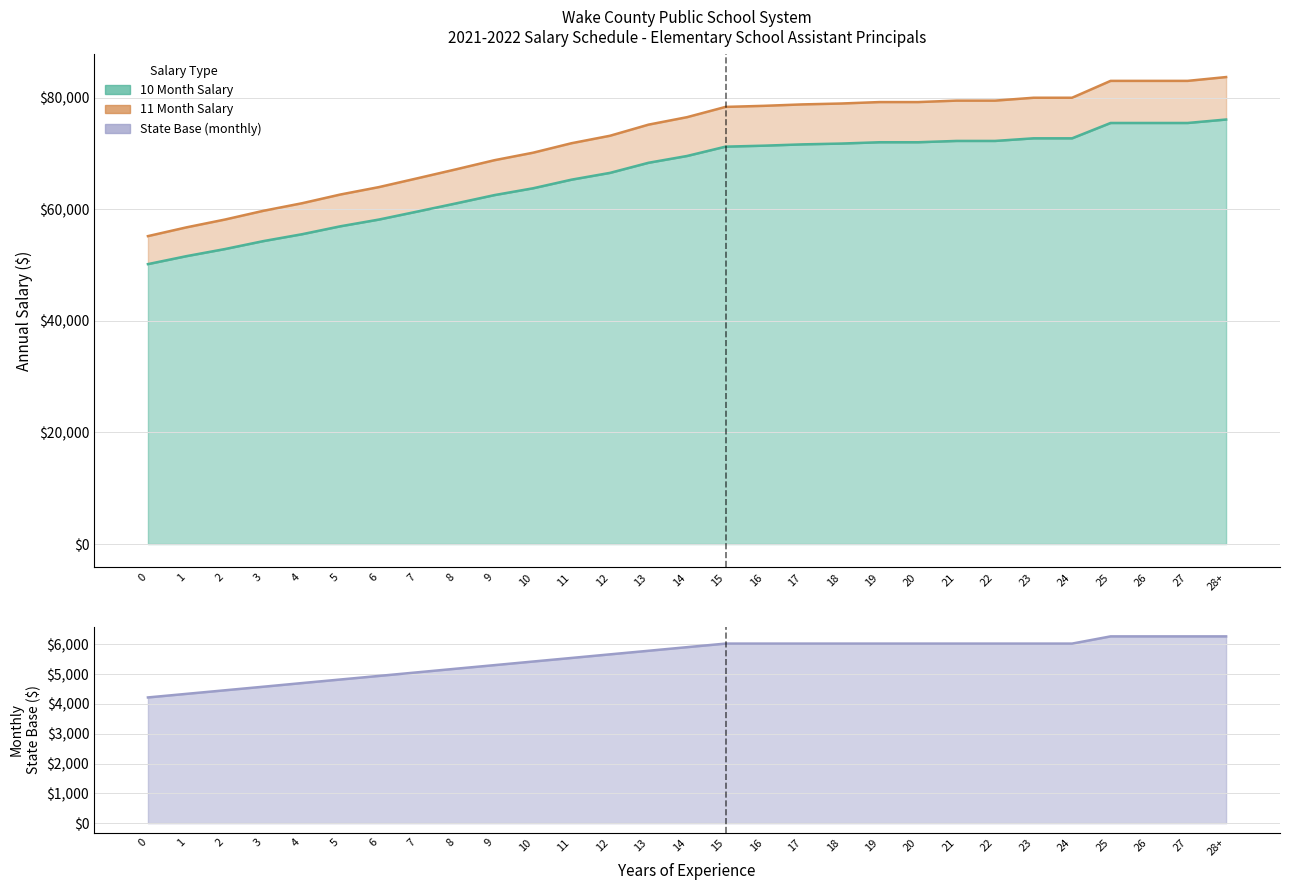

What is the difference between the second highest and minimum values in the 11 Month Salary series?

27814.4